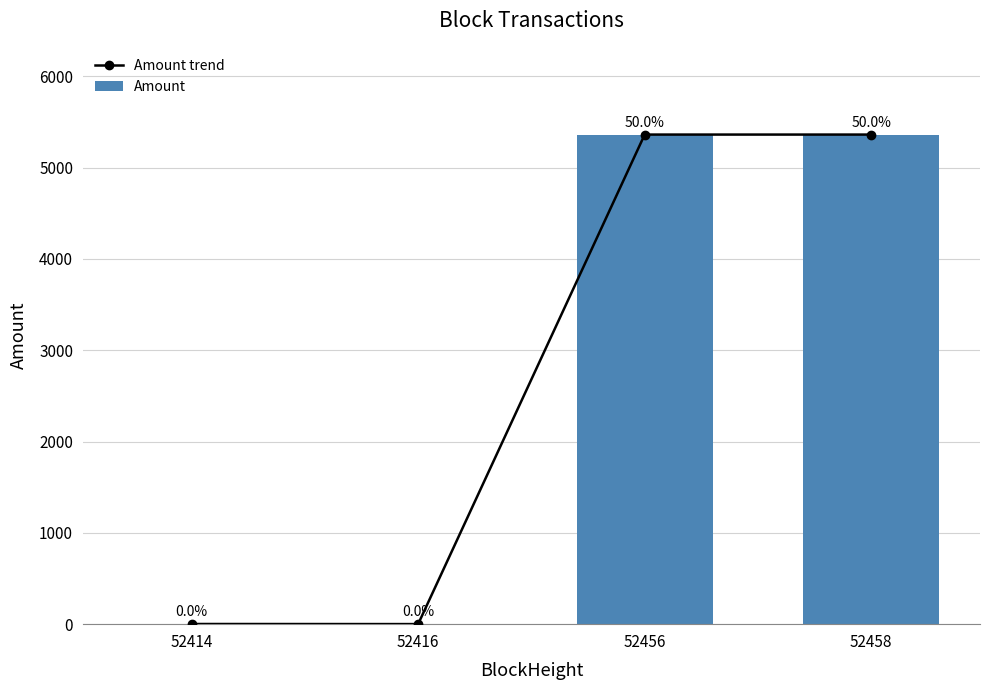

Where does the Amount series first go above 5362?

52456